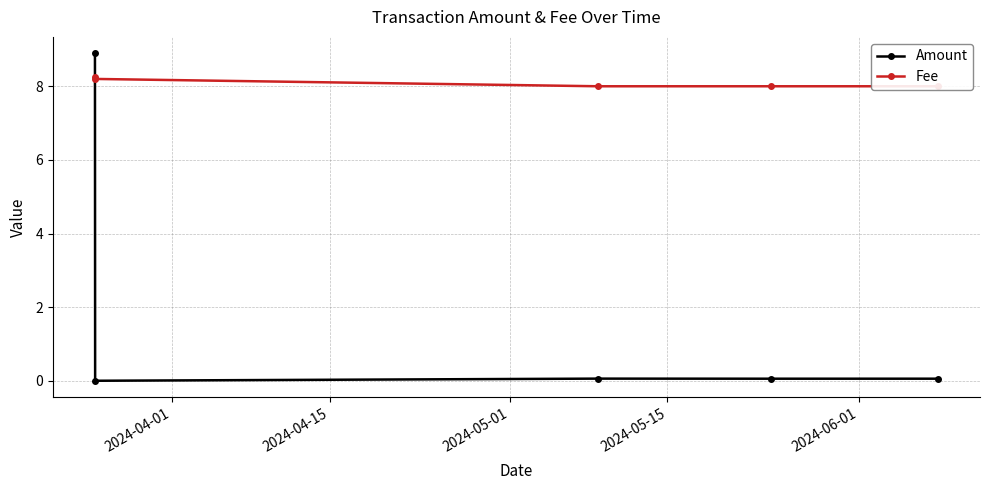

What value does the Fee series have at 2024-05-15?

8.0